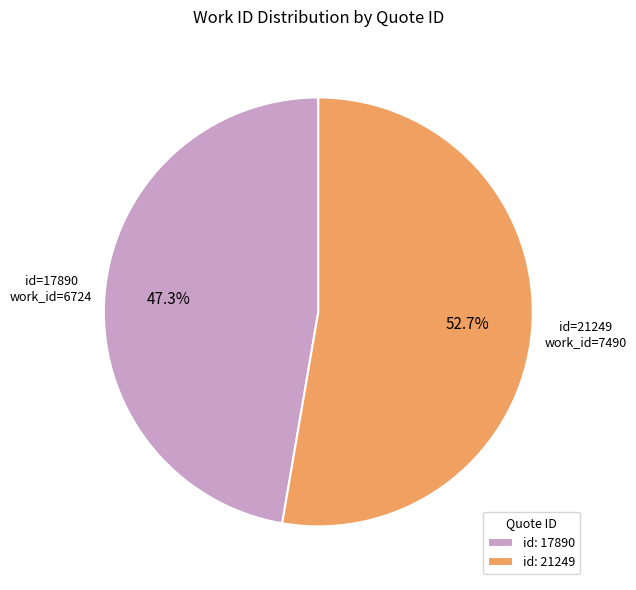

Which has a higher value, id: 17890 or id: 21249?

id: 21249